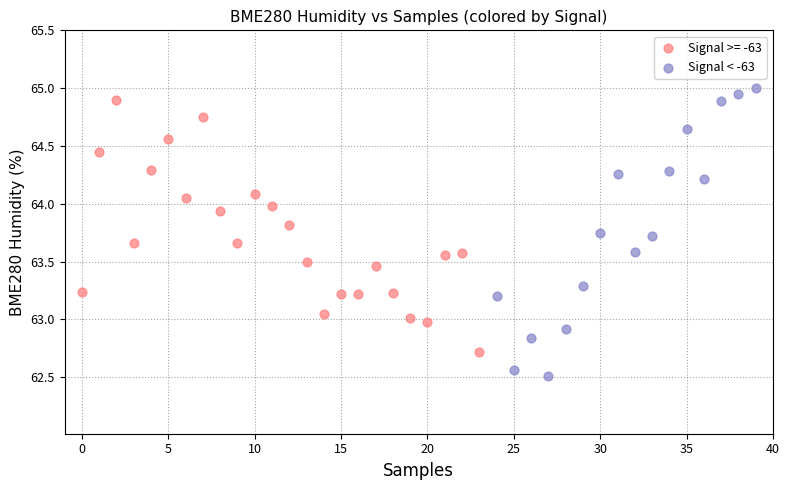

Which series contains the lowest Y value?

Signal < -63